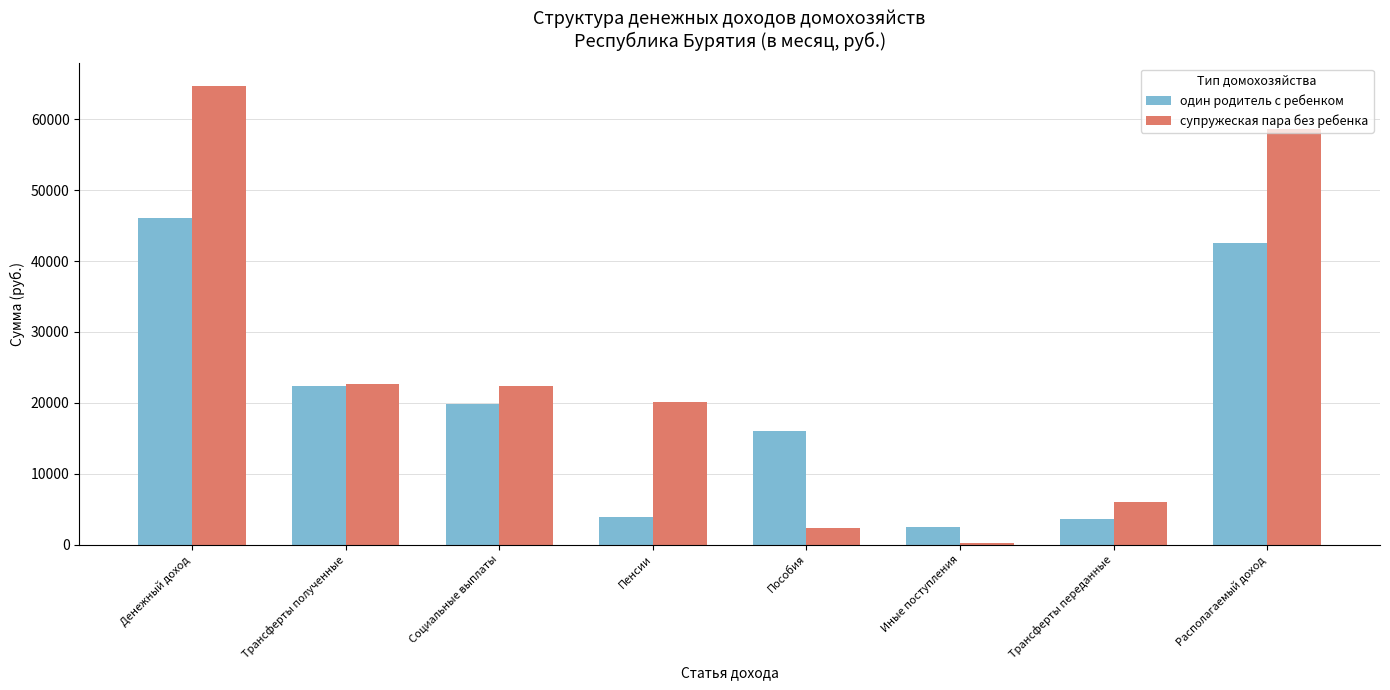

True or false: один родитель с ребенком has a value of 25788.5 at Пособия.

False